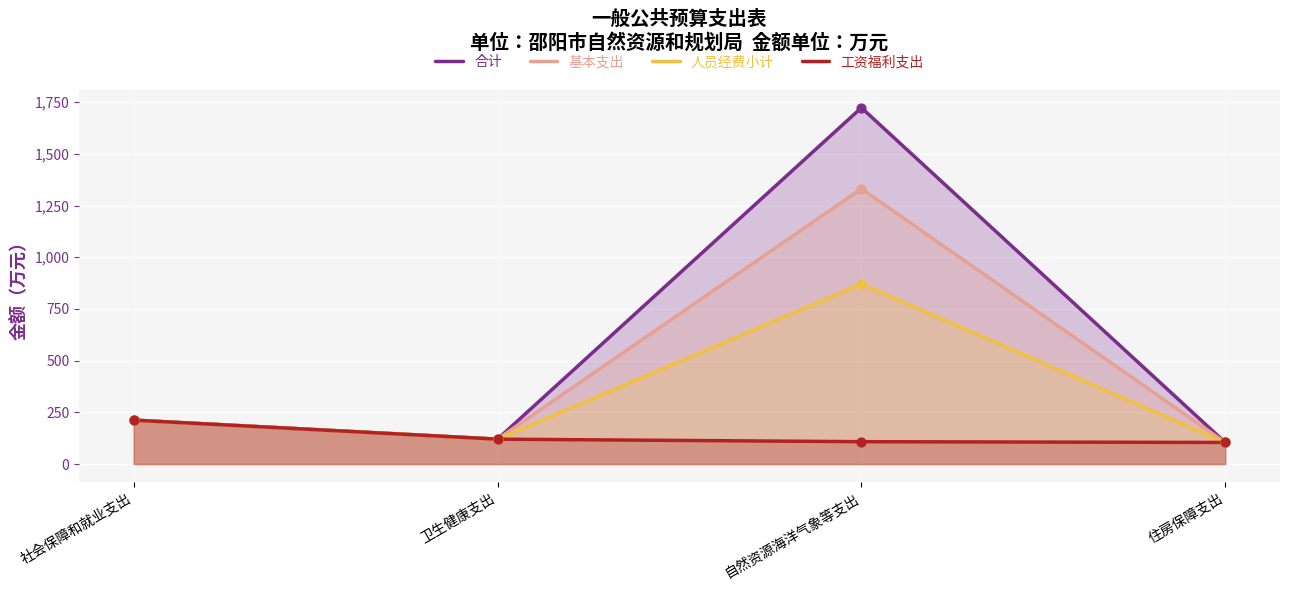

At how many categories does at least one series exceed 823?

1